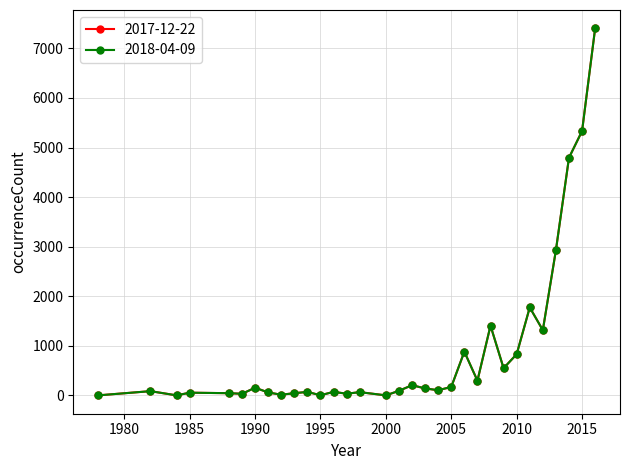

Is this an area chart (filled region under the line)?

No